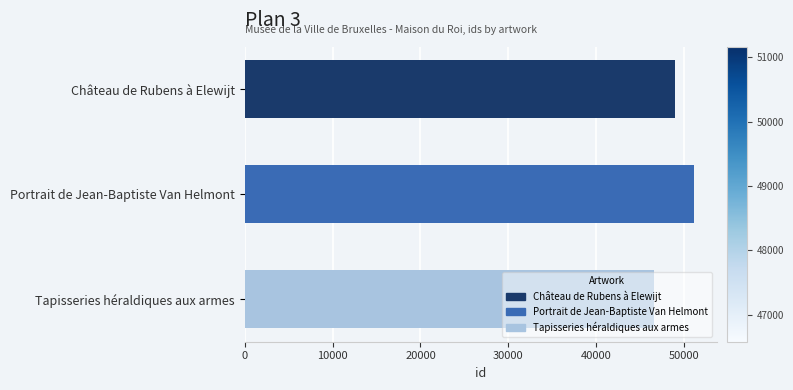

What is the maximum value shown in the chart?

51165